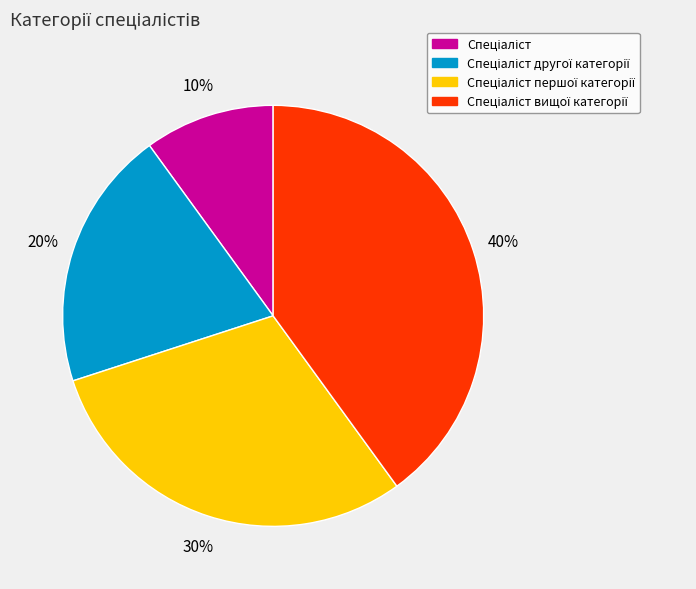

Is there a majority slice in this chart?

No